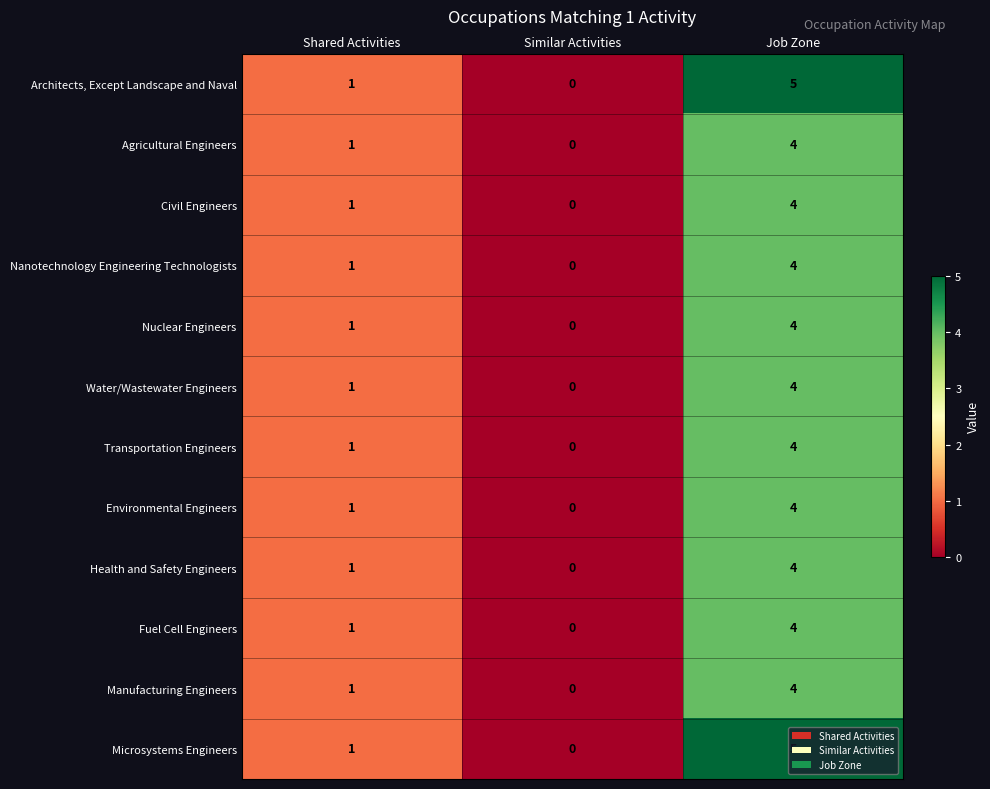

Rank the categories by Water/Wastewater Engineers value from highest to lowest.

Job Zone, Shared Activities, Similar Activities